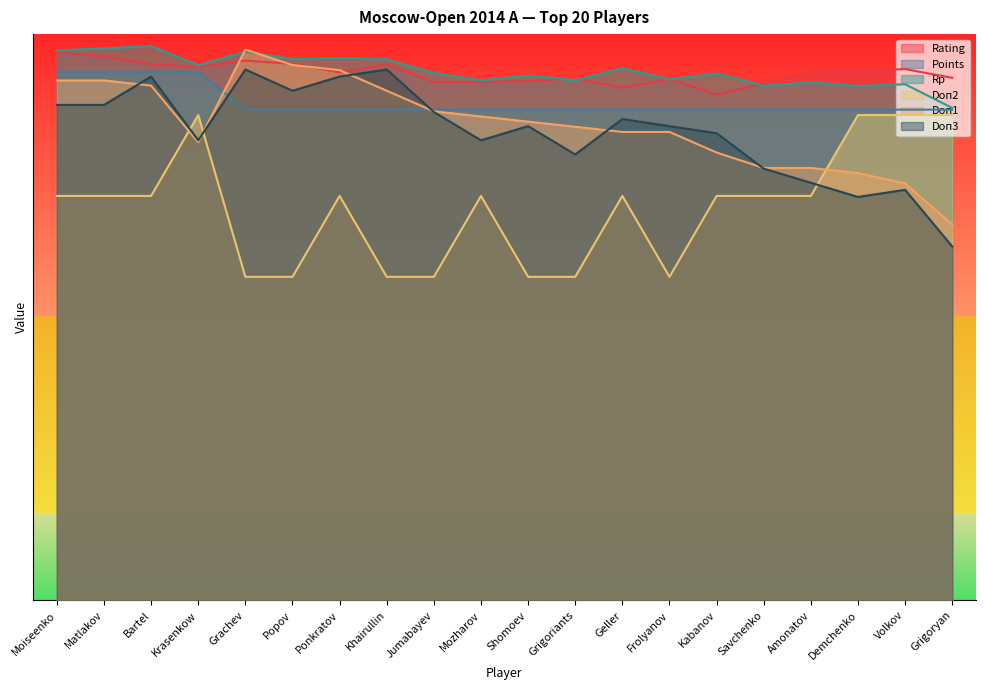

Which has a higher value, Frolyanov or Grigoriants?

Grigoriants